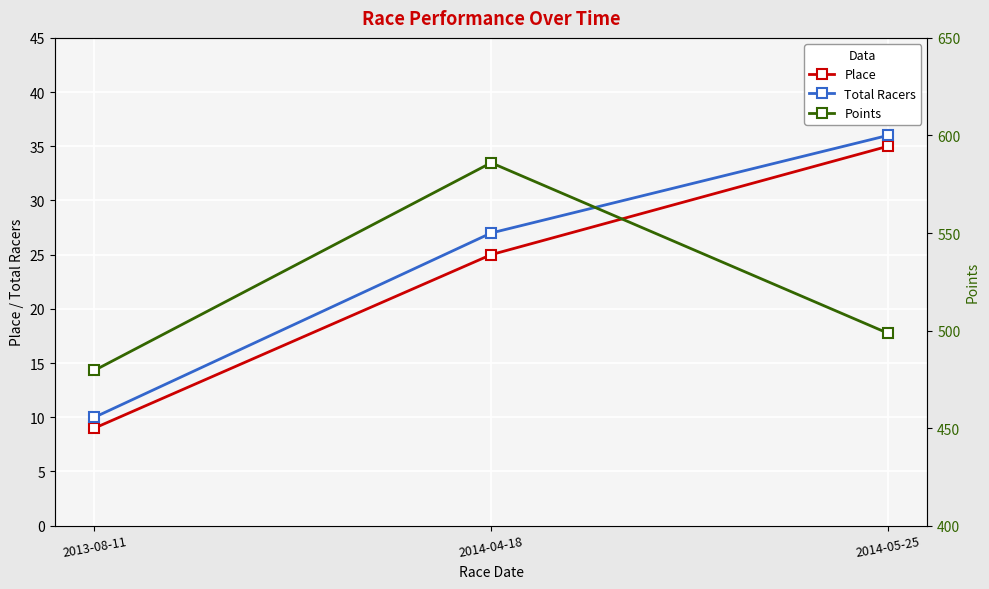

Which category has the lowest value in the Total Racers series?

2013-08-11